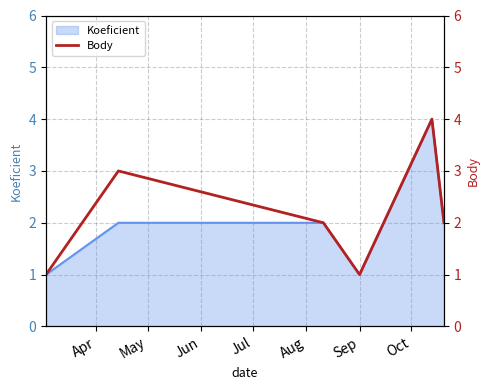

The chart shows a value of 5 at May. True or false?

False